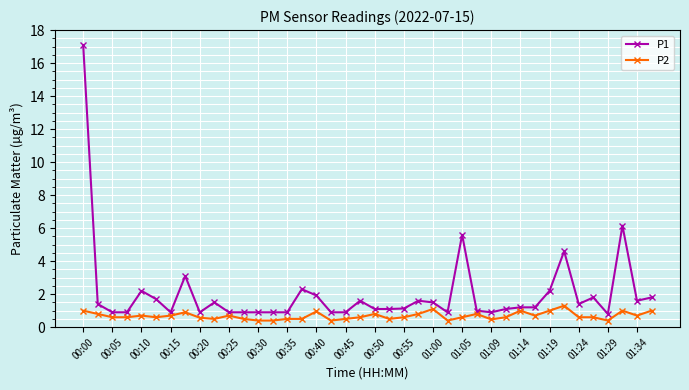

True or false: P2 and P1 cross at least once.

False